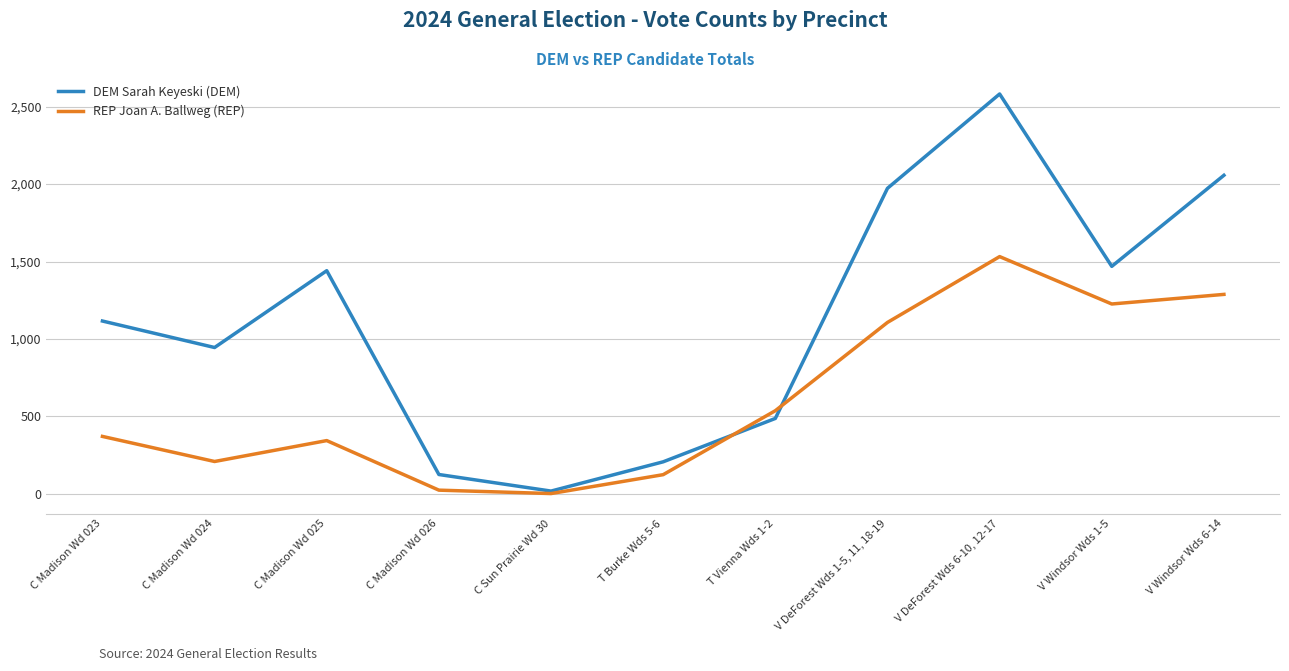

How many lines are shown in the chart?

2